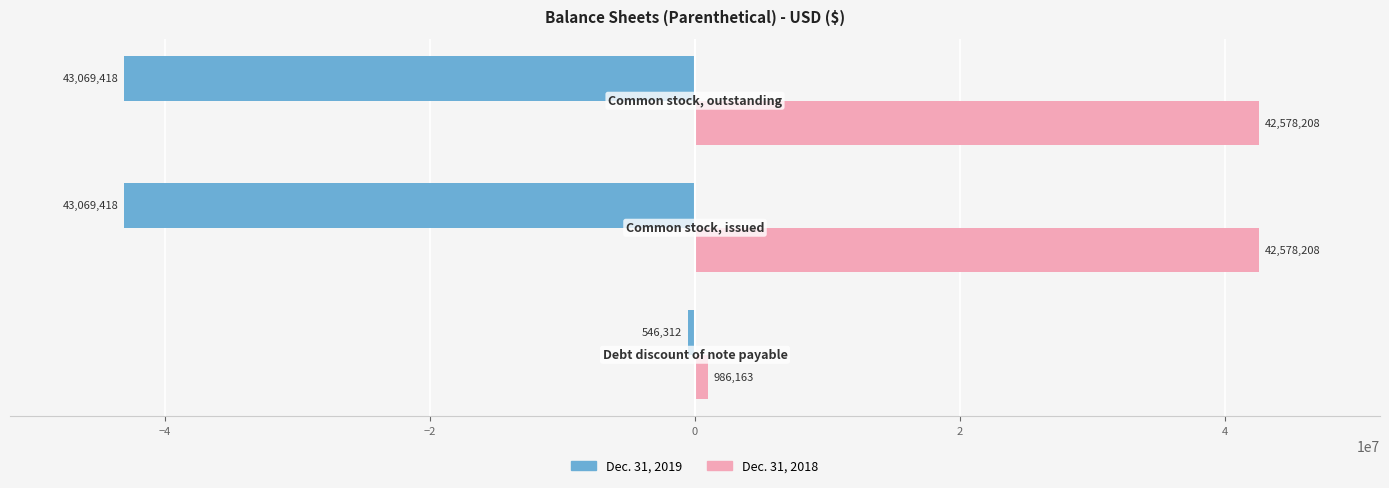

List the series in order of their peak value, lowest first.

Dec. 31, 2019, Dec. 31, 2018